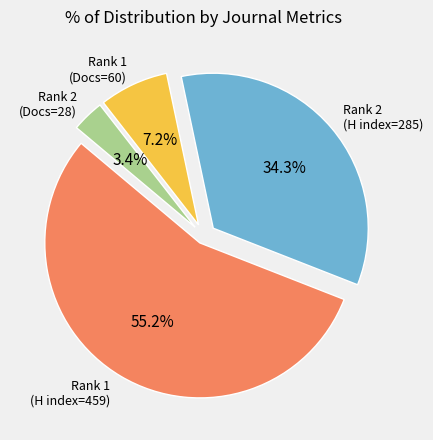

Is there any slice that represents more than half of the pie?

Yes